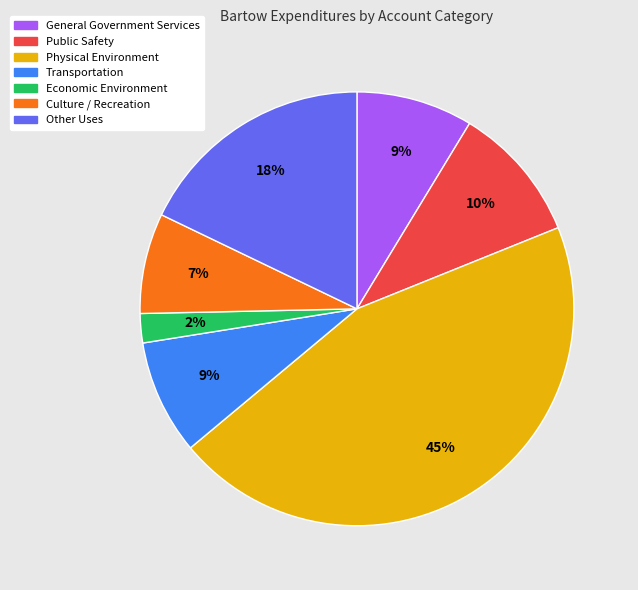

The Culture / Recreation slice represents 7% of the pie. True or false?

True